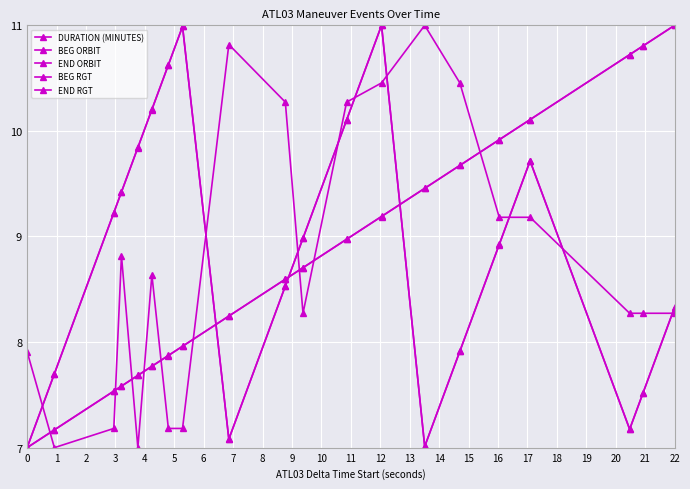

Where does the BEG ORBIT series first go above 8?

8